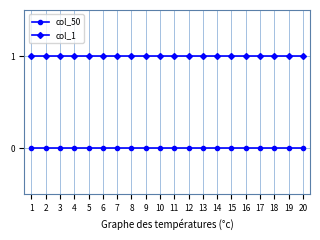

How many lines are shown in the chart?

2